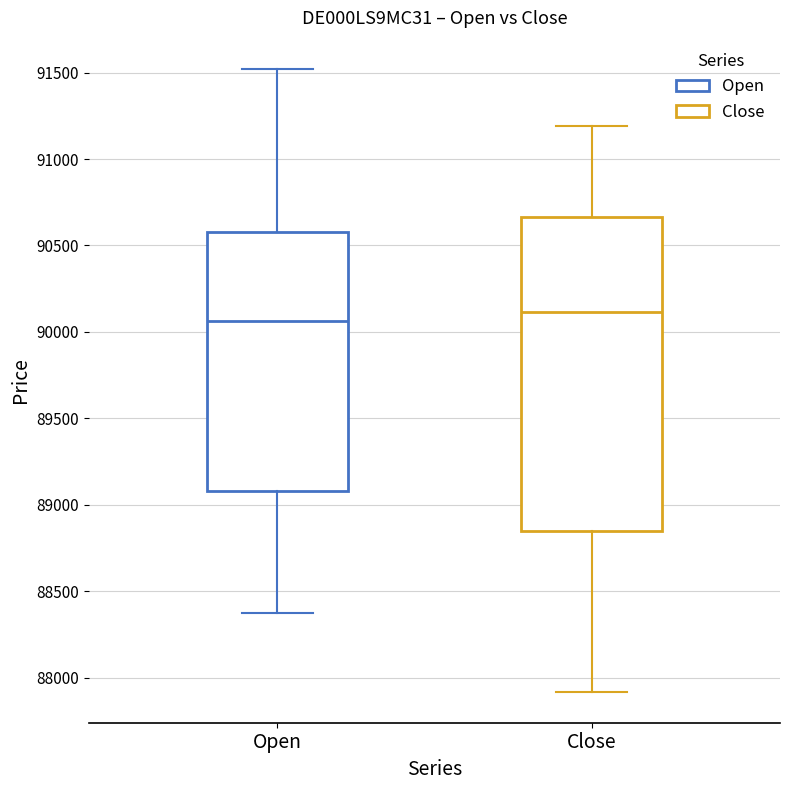

Reading left to right, transcribe this box plot: for each box, give where its median line is, the range the box spans, and where its two whiskers end, as read against the y-axis. The values are not printed on the chart, so give them approximately, as read against the axis.

Open: median 90050, box 89100 to 90600, whiskers 88350 to 91500
Close: median 90100, box 88850 to 90650, whiskers 87900 to 91200